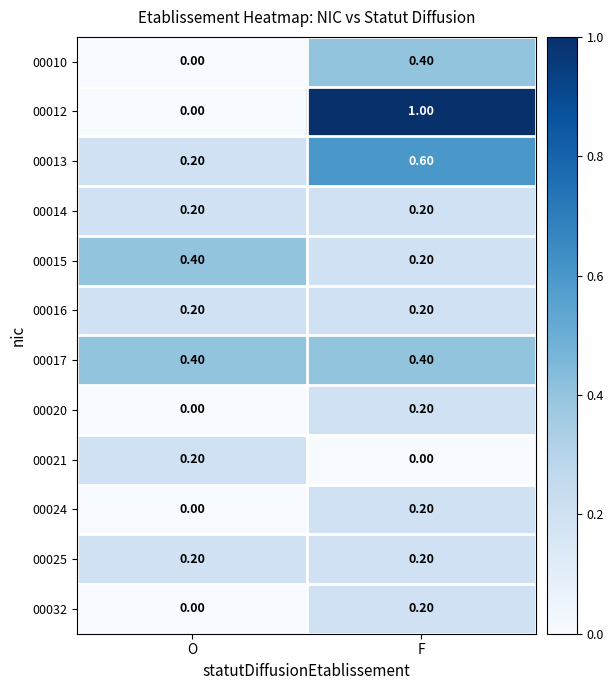

Rank the categories by 00021 value from lowest to highest.

F, O